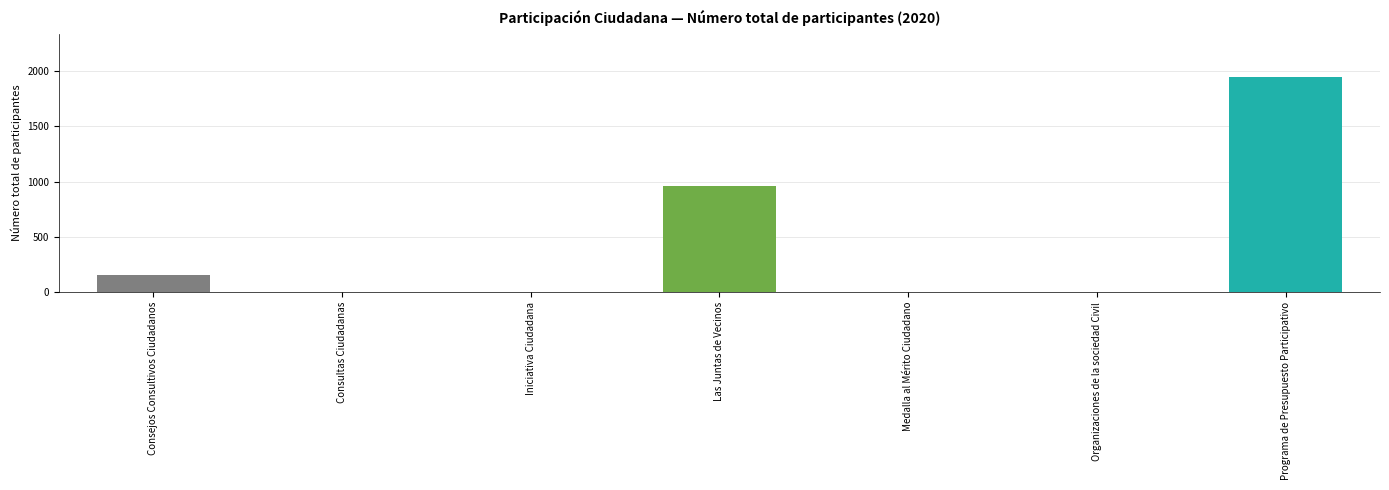

What is the change in value from Consejos Consultivos Ciudadanos to Iniciativa Ciudadana?

-155